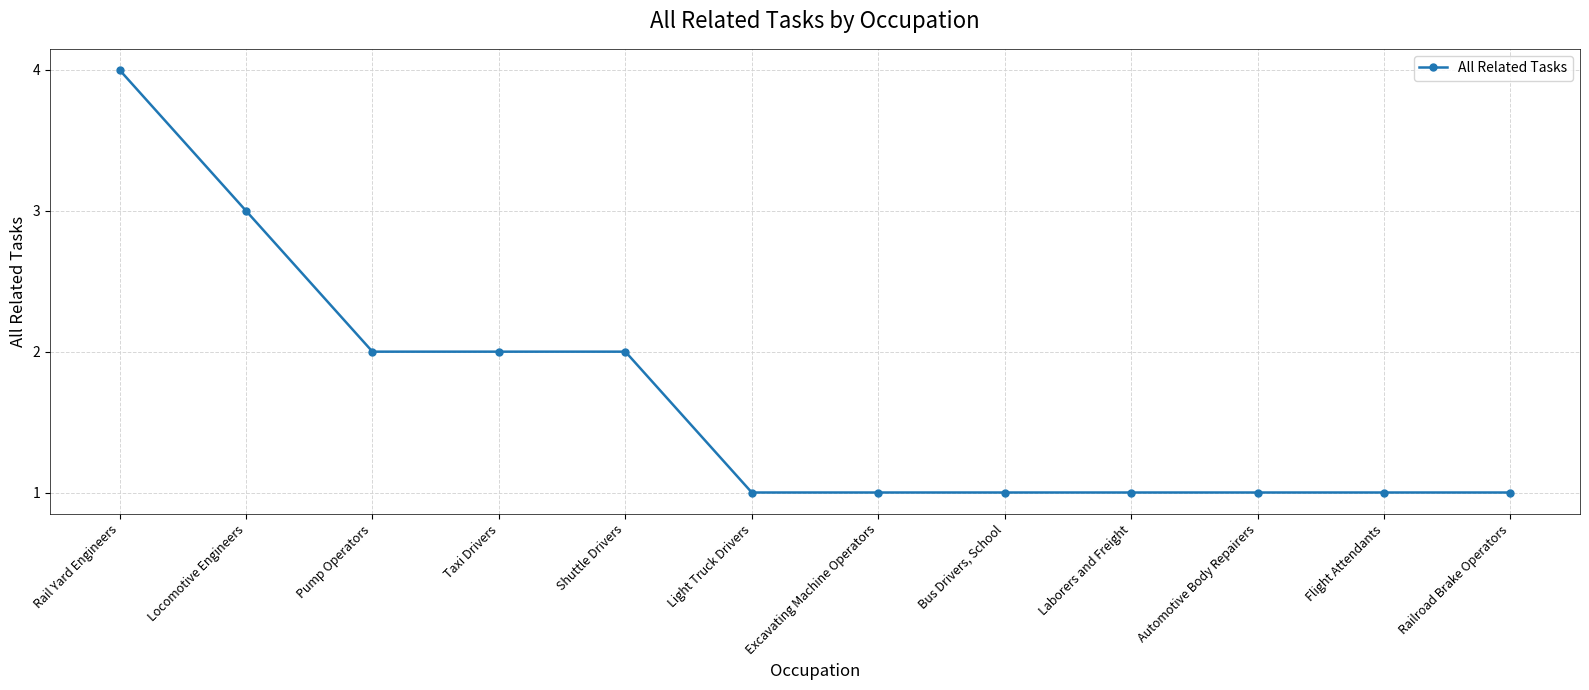

What is the difference between the maximum and second lowest values?

3